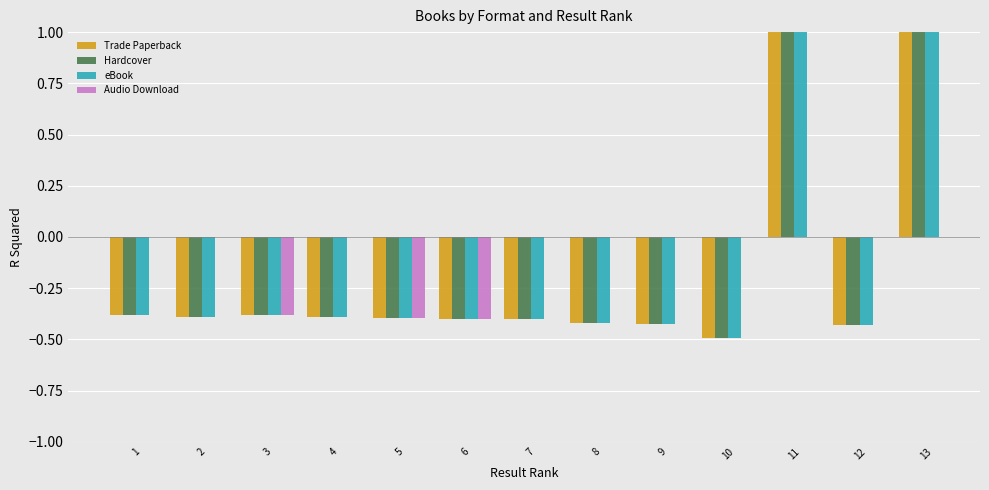

How many data points in Trade Paperback are less than 0?

11